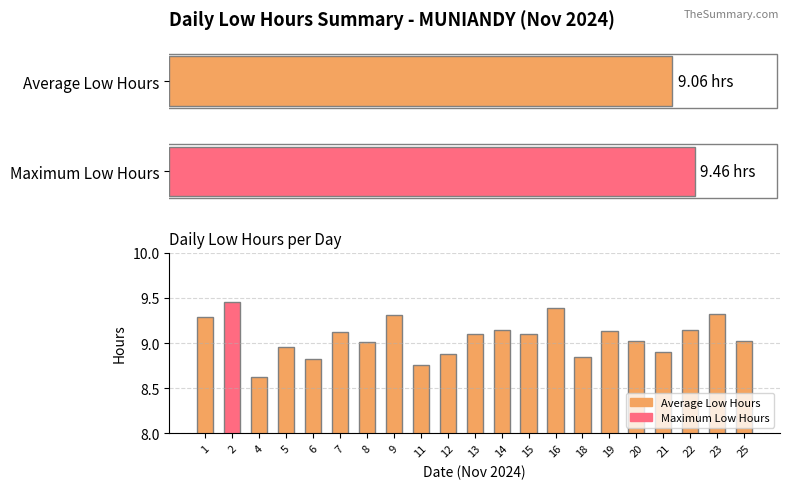

Reading right to left, transcribe all the data shown in this chart.

25=9.0	23=9.3	22=9.1	21=8.9	20=9.0	19=9.1	18=8.8	16=9.4	15=9.1	14=9.1	13=9.1	12=8.9	11=8.8	9=9.3	8=9.0	7=9.1	6=8.8	5=9.0	4=8.6	2=9.5	1=9.3